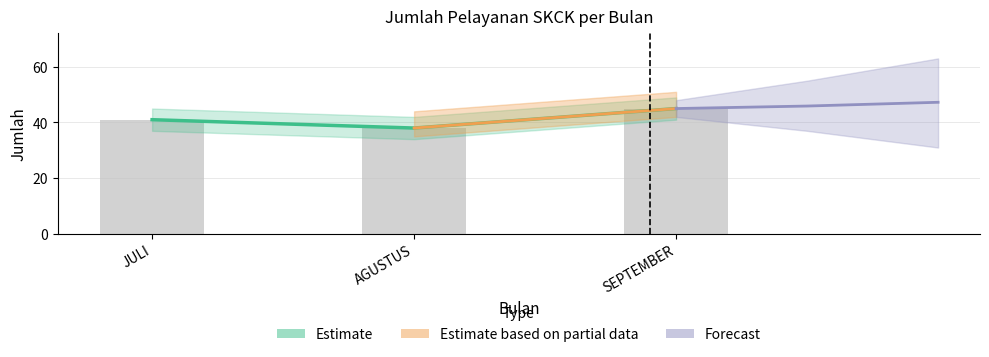

At which category does the chart reach its peak across all series?

SEPTEMBER